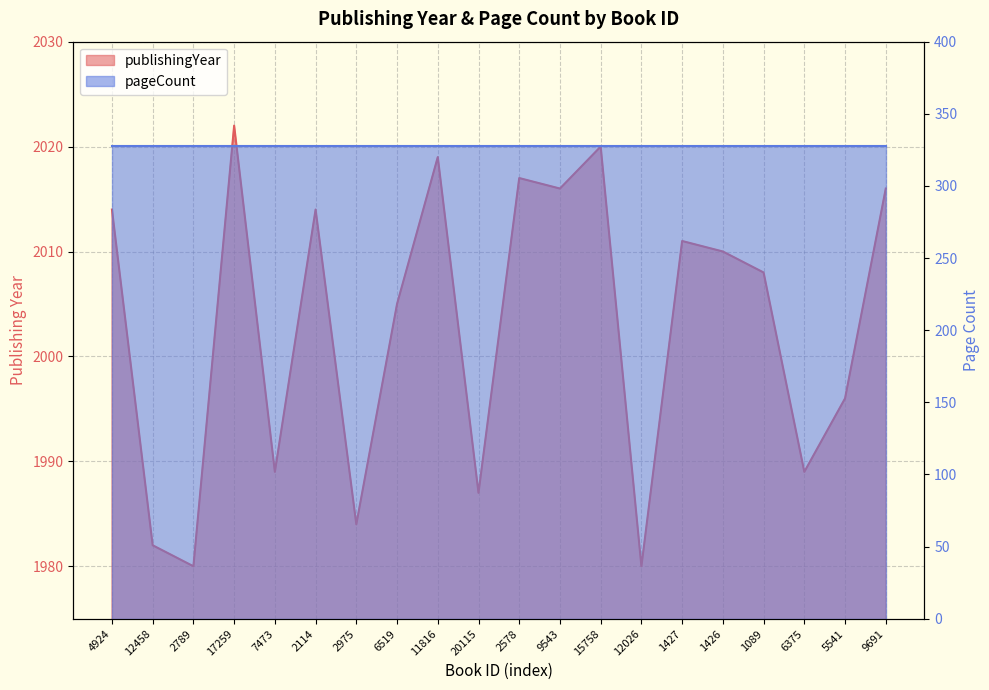

At which category does the data reach its first local valley?

2789